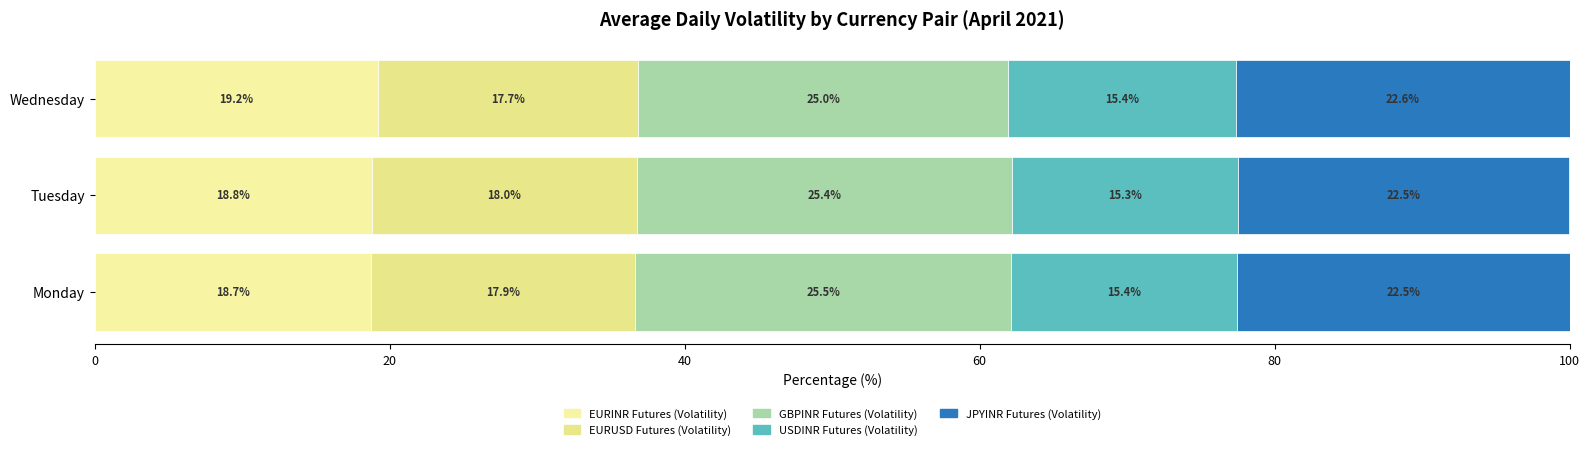

Count the number of categories in the chart.

3